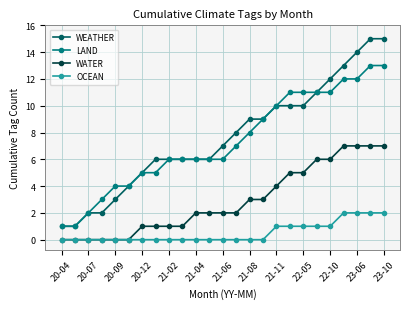

Reading right to left, what are all the values shown in this chart?

WEATHER: 15	15	14	13	12	11	10	10	10	9	9	8	7	6	6	6	6	6	5	4	3	2	2	1	1
LAND: 13	13	12	12	11	11	11	11	10	9	8	7	6	6	6	6	6	5	5	4	4	3	2	1	1
WATER: 7	7	7	7	6	6	5	5	4	3	3	2	2	2	2	1	1	1	1	0	0	0	0	0	0
OCEAN: 2	2	2	2	1	1	1	1	1	0	0	0	0	0	0	0	0	0	0	0	0	0	0	0	0